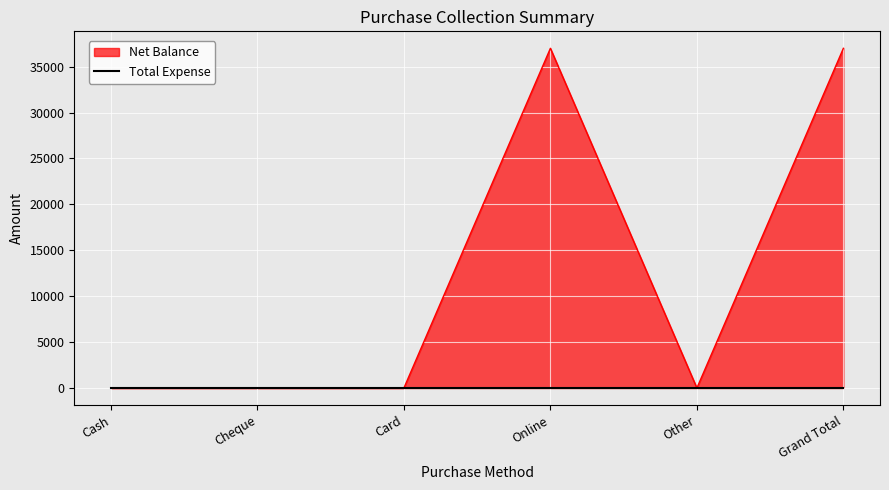

Reading left to right, extract all data points from this chart.

Cash=0	Cheque=0	Card=0	Online=37000	Other=0	Grand Total=37000